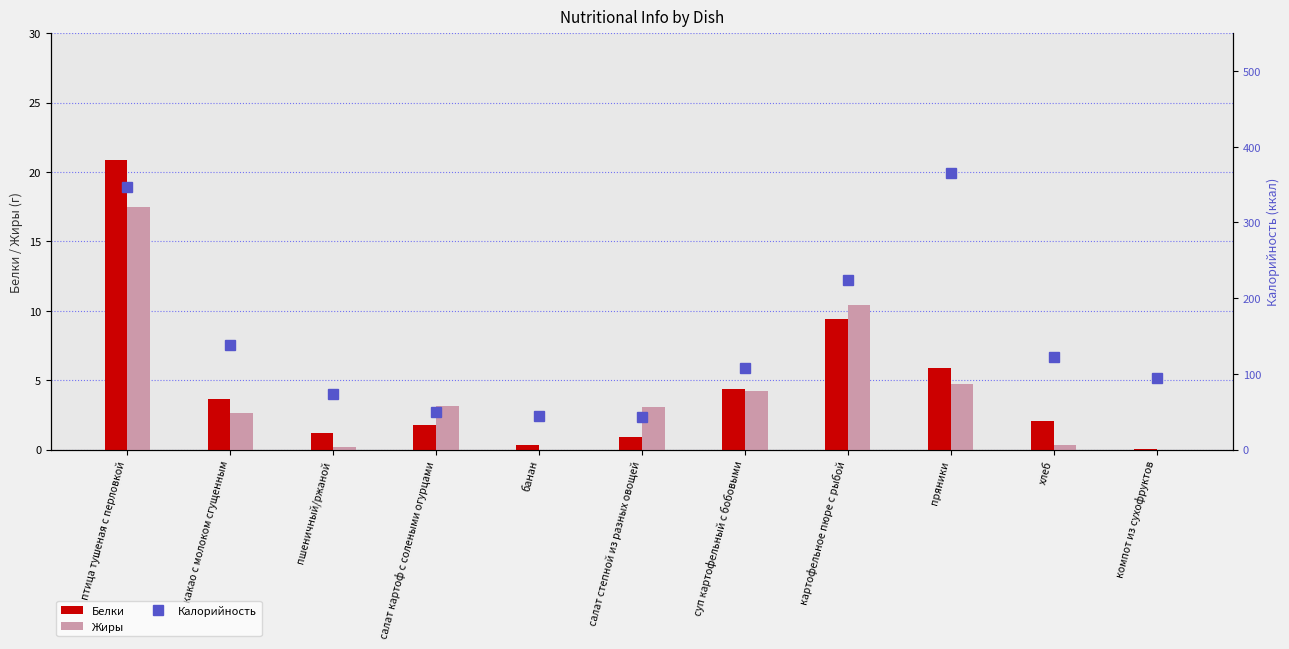

Which series has the largest total across all categories?

Калорийность